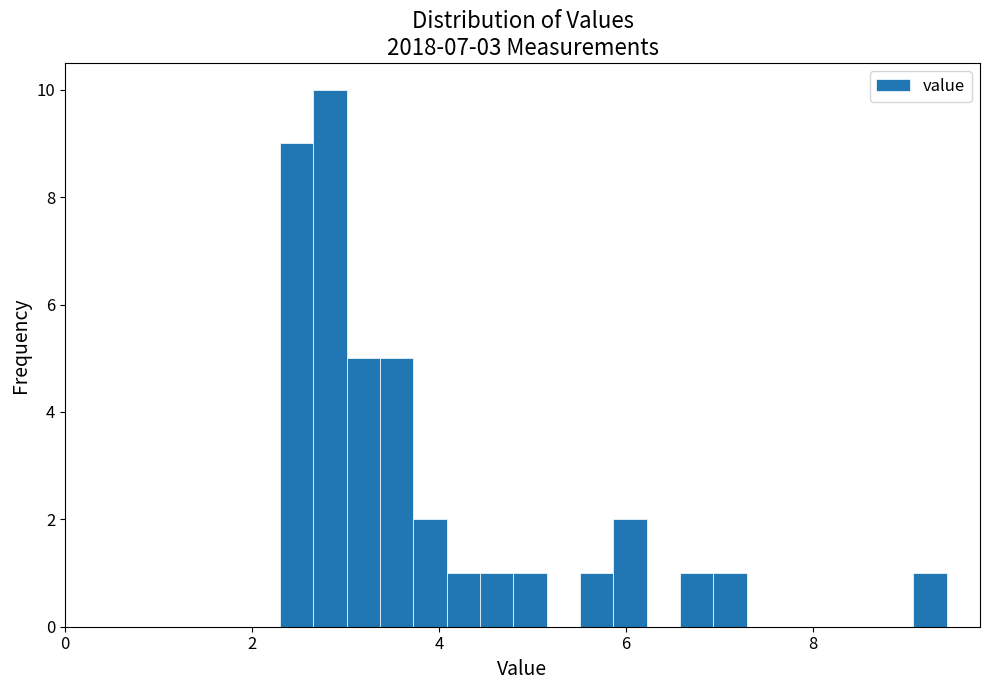

Around what value on the x-axis is the tallest bar? Give the approximate position of its centre, as read against the axis.

2.8